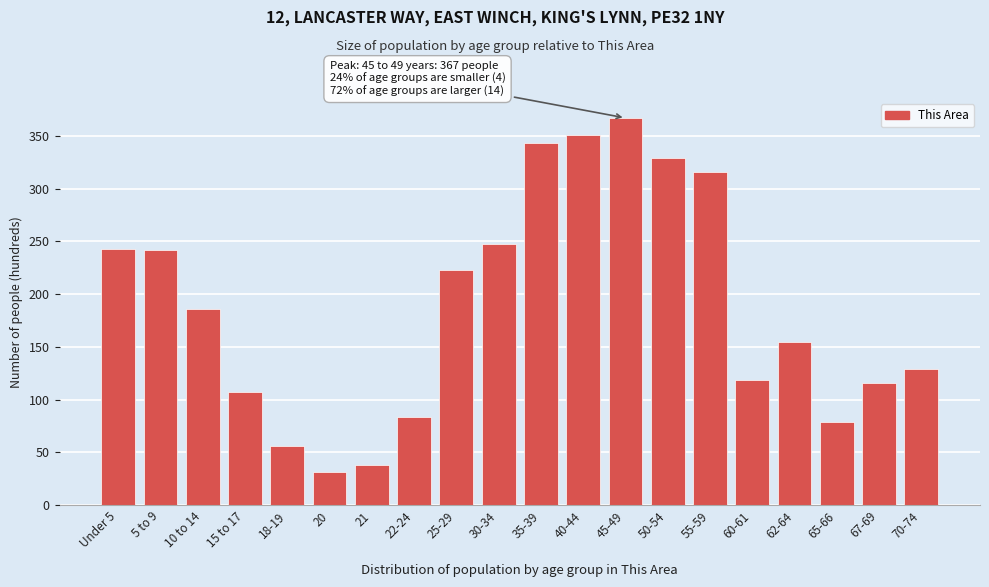

The chart shows a value of 442 at 50-54. True or false?

False